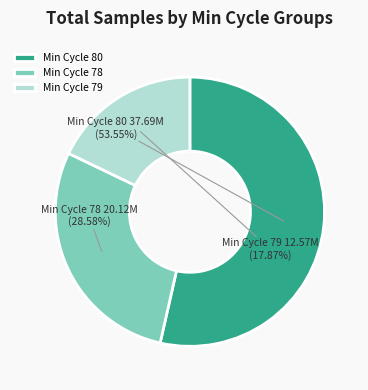

Do Min Cycle 78 and Min Cycle 79 together represent more than half of the pie?

No